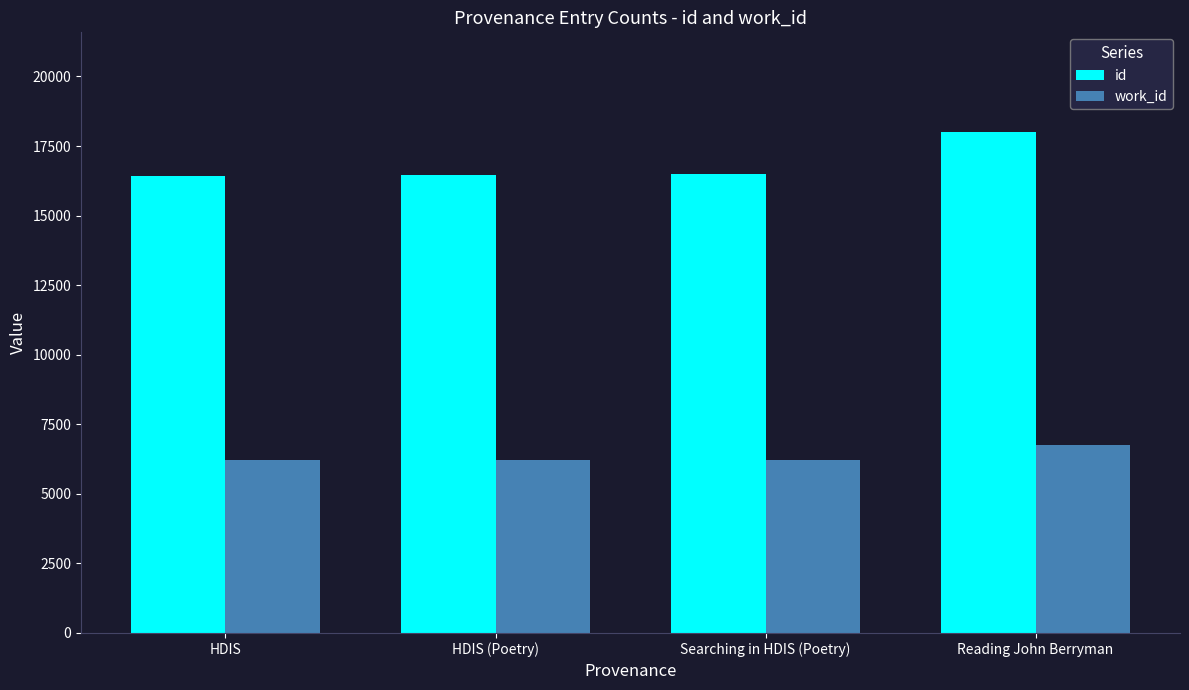

What is the label of the 2nd bar from the left?

HDIS (Poetry)